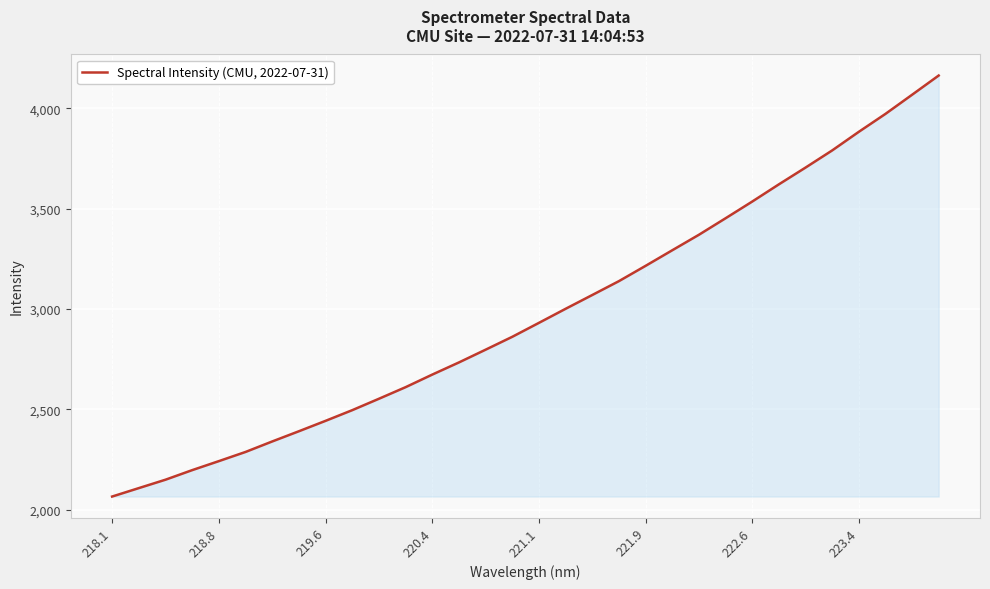

What is the greatest value displayed?

4163.0